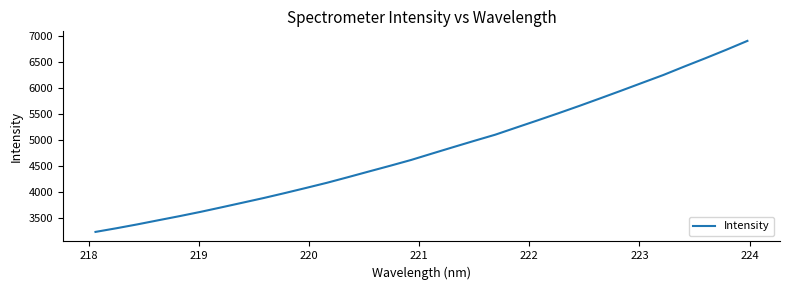

What is the average value?

4819.4